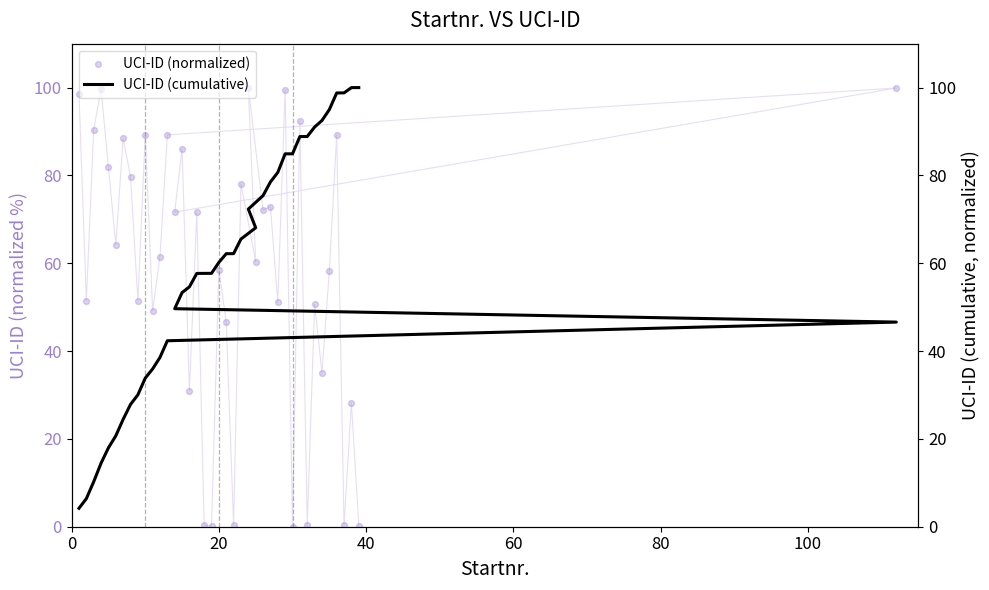

What are all the series names shown in the legend?

UCI-ID (normalized), UCI-ID (cumulative)